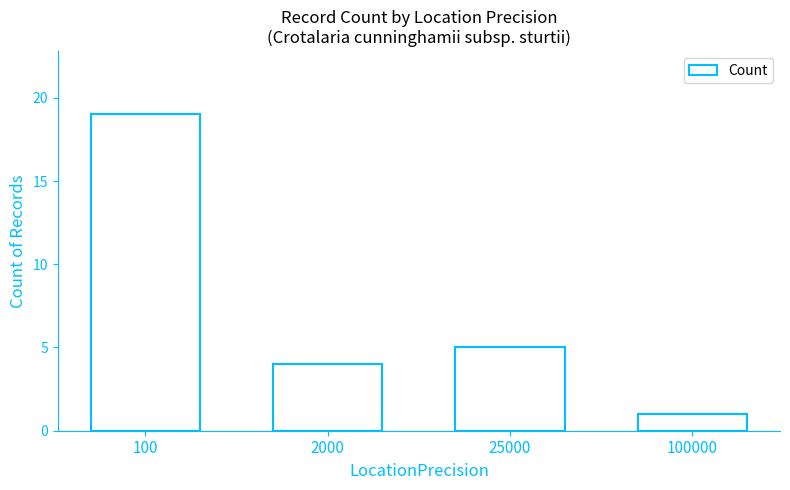

At which category does the chart reach its peak across all series?

100